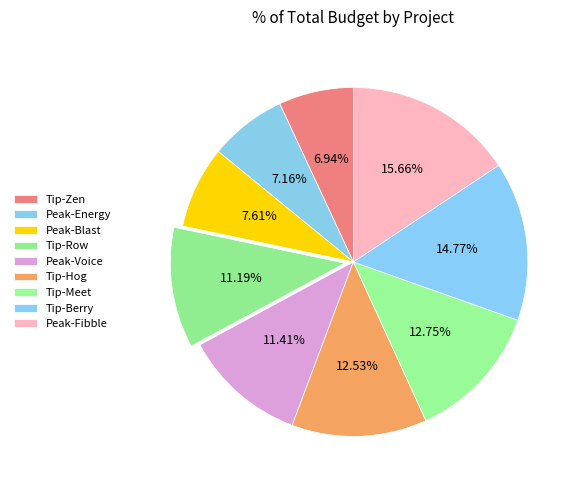

The Tip-Berry slice represents 20% of the pie. True or false?

False